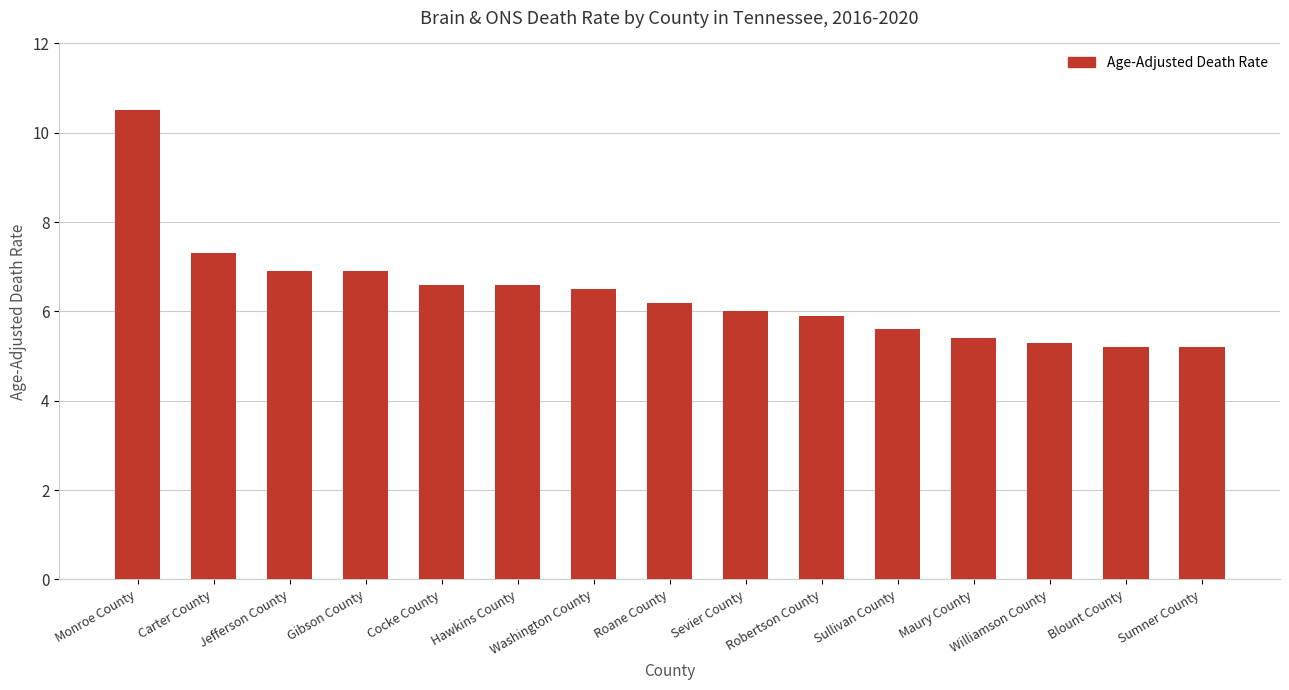

What is the label of the 5th bar from the right?

Sullivan County